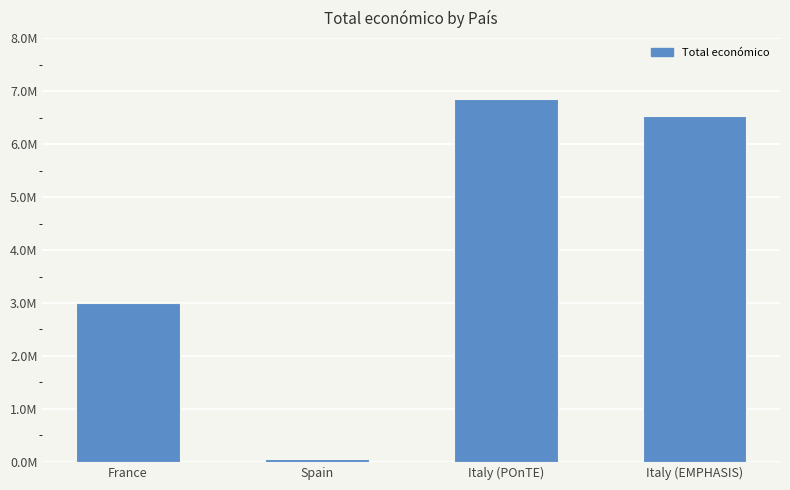

What is the value of the 1st bar from the left?

3000000